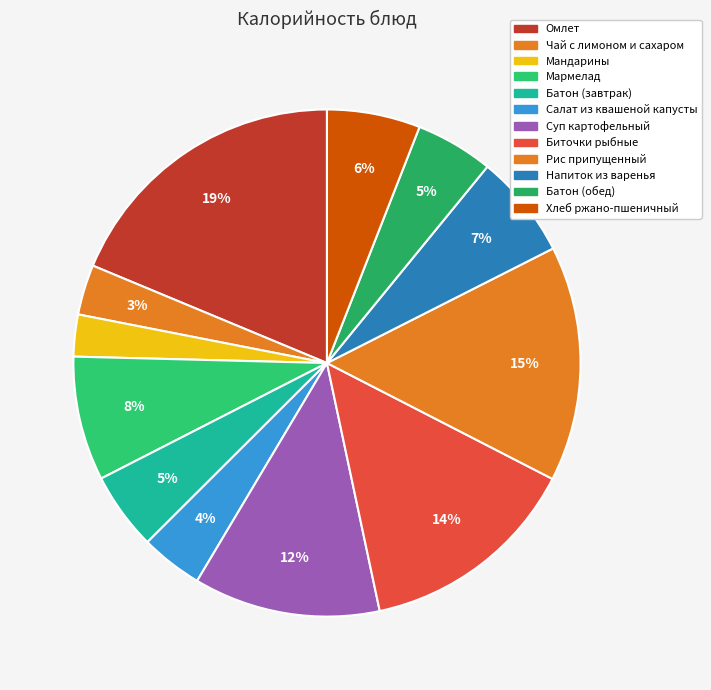

How many slices are in this pie chart?

12